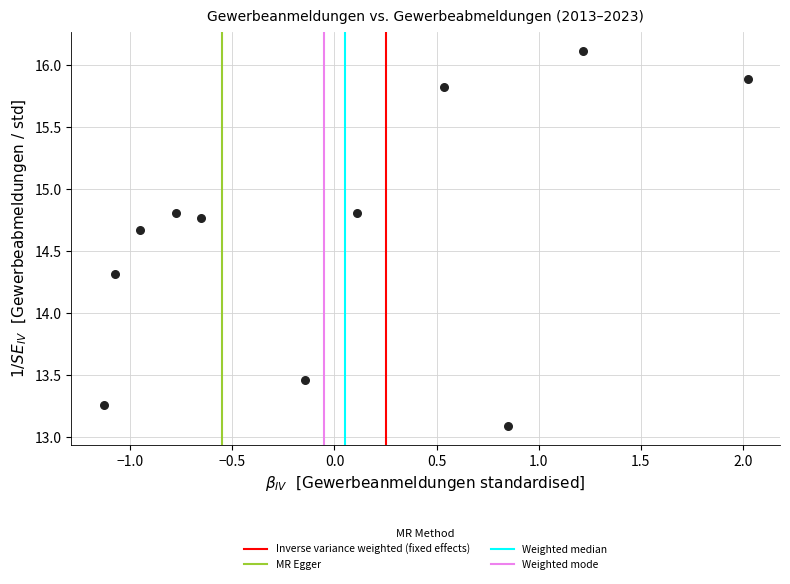

What Y value in the scatter plot is closest to 14?

14.3